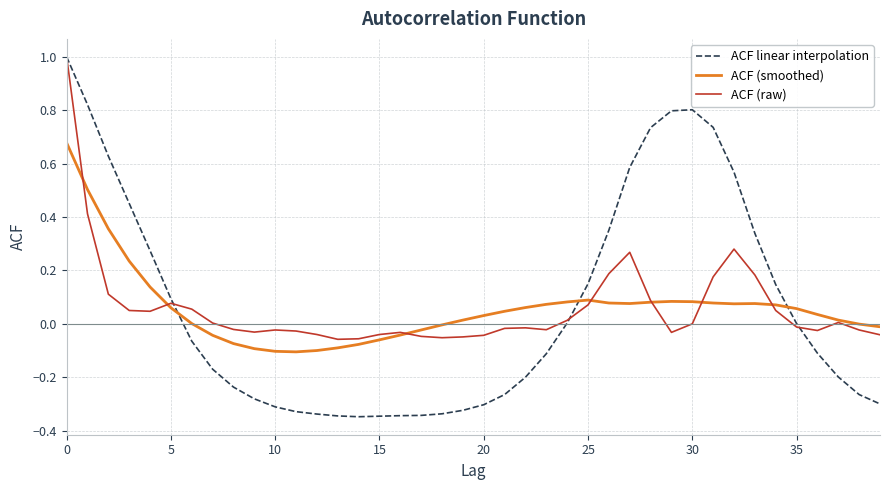

True or false: ACF (raw) and ACF linear interpolation intersect in this chart.

True